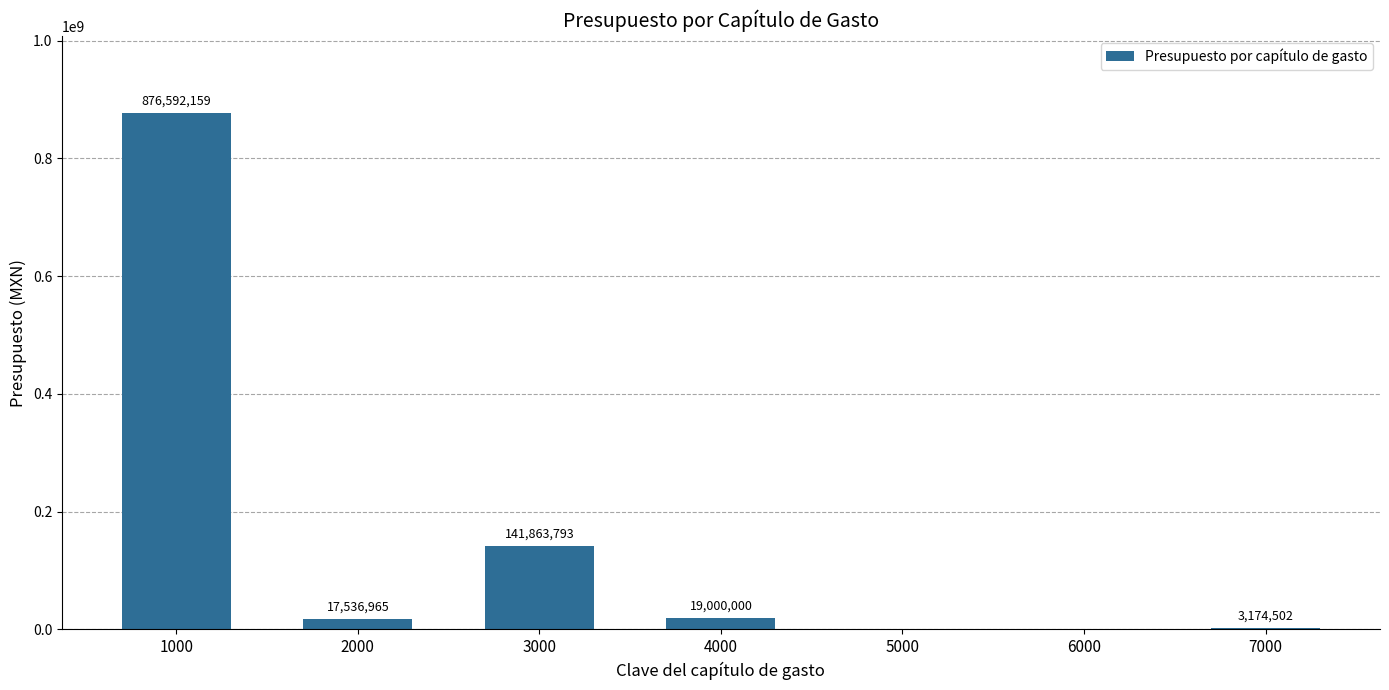

What is the change in value from 3000 to 6000?

-141863793